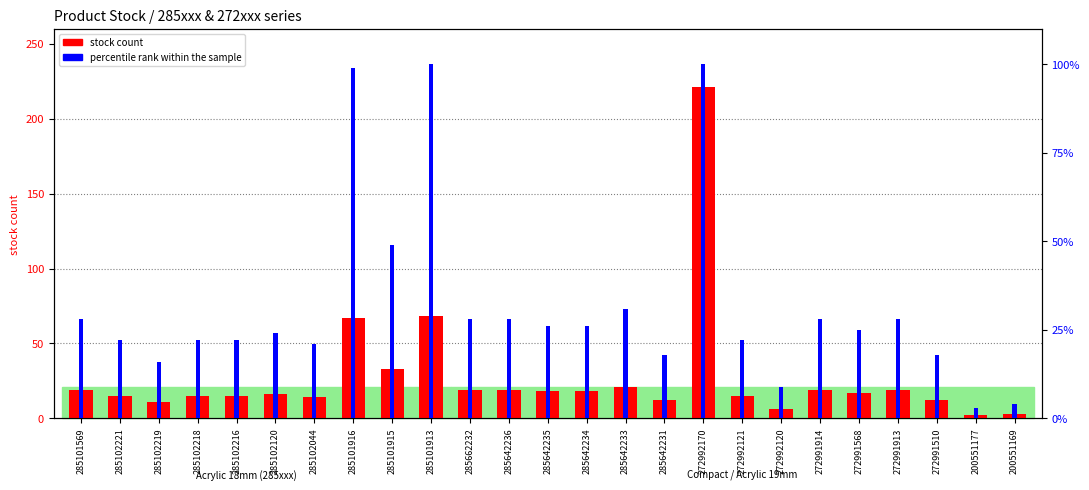

What is the difference between the second highest and second lowest values in the stock count series?

65